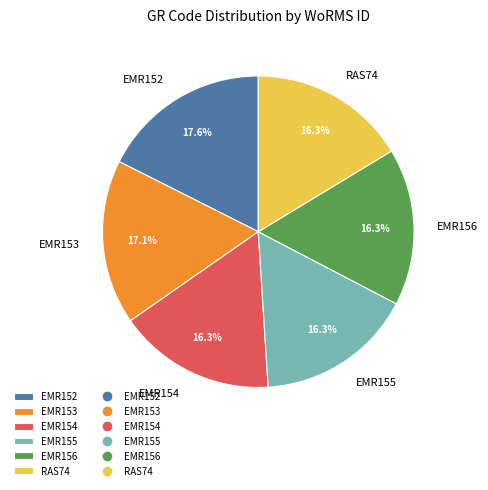

To the nearest percent, what is the combined percentage of EMR156 and EMR154?

33%